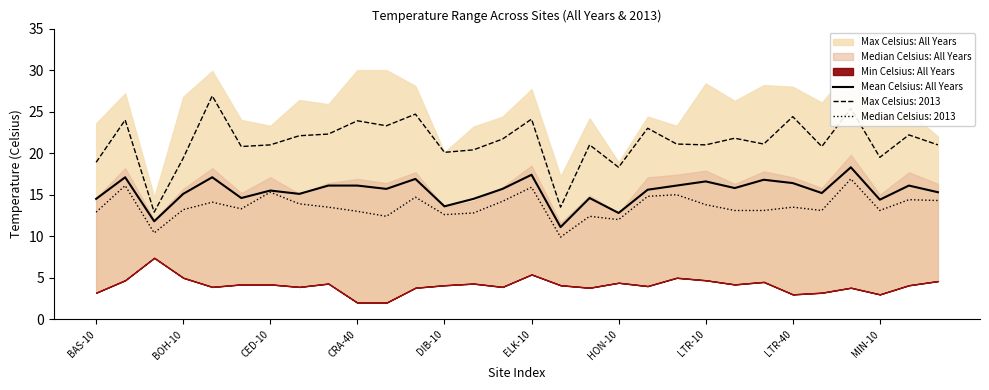

True or false: Max Celsius: 2013 has a value of 19.4 at BOH-10.

True